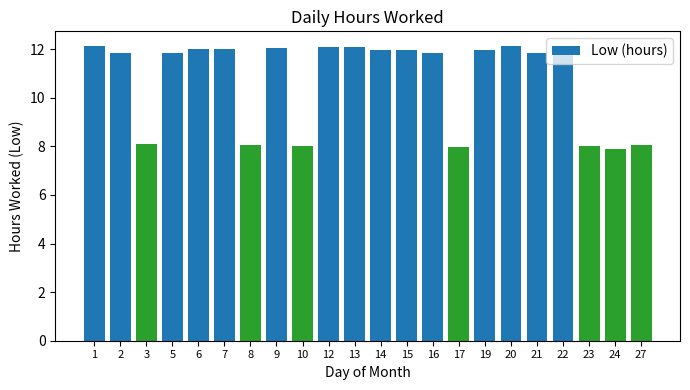

What is the difference between the maximum and minimum values?

4.2